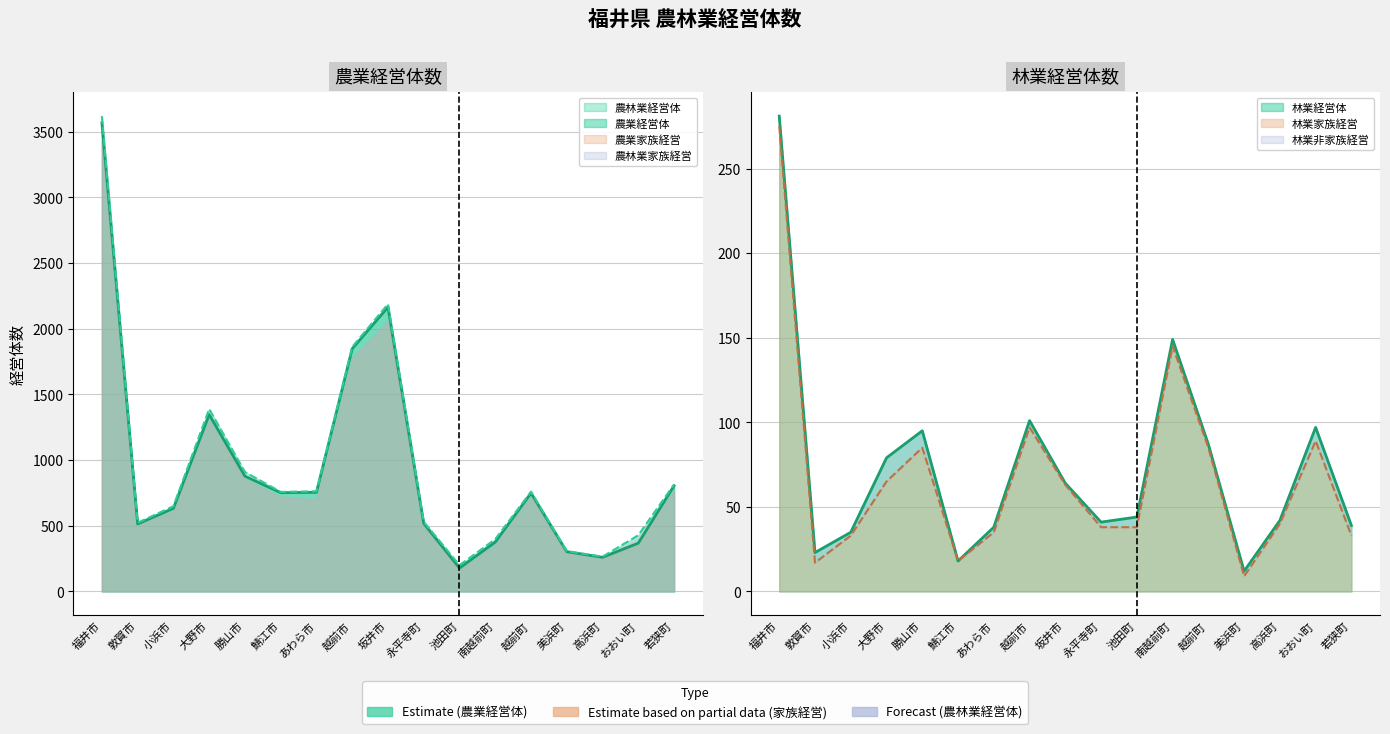

Reading left to right, list all the values displayed in this chart.

農林業経営体: 福井市=3619	敦賀市=523	小浜市=649	大野市=1389	勝山市=910	鯖江市=758	あわら市=763	越前市=1862	坂井市=2188	永平寺町=531	池田町=200	南越前町=398	越前町=760	美浜町=307	高浜町=265	おおい町=428	若狭町=815
農業経営体: 福井市=3569	敦賀市=514	小浜市=633	大野市=1347	勝山市=878	鯖江市=752	あわら市=755	越前市=1848	坂井市=2165	永平寺町=518	池田町=178	南越前町=376	越前町=749	美浜町=303	高浜町=260	おおい町=368	若狭町=805
林業経営体: 福井市=281	敦賀市=23	小浜市=35	大野市=79	勝山市=95	鯖江市=18	あわら市=38	越前市=101	坂井市=64	永平寺町=41	池田町=44	南越前町=149	越前町=87	美浜町=12	高浜町=42	おおい町=97	若狭町=39
林業家族経営: 福井市=275	敦賀市=17	小浜市=33	大野市=65	勝山市=85	鯖江市=18	あわら市=35	越前市=97	坂井市=63	永平寺町=38	池田町=38	南越前町=145	越前町=85	美浜町=9	高浜町=40	おおい町=89	若狭町=33